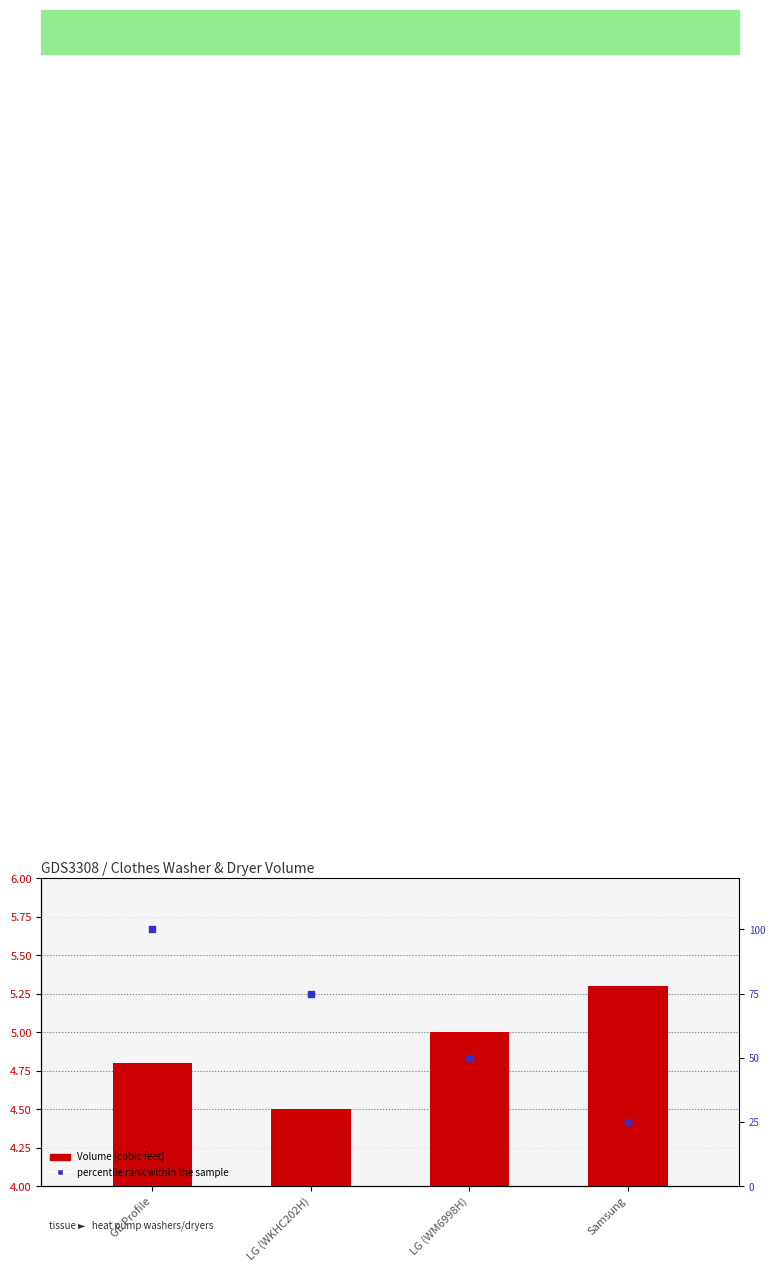

Is the value of percentile rank within the sample at GE Profile greater than the value of Volume (cubic feet) at GE Profile?

Yes